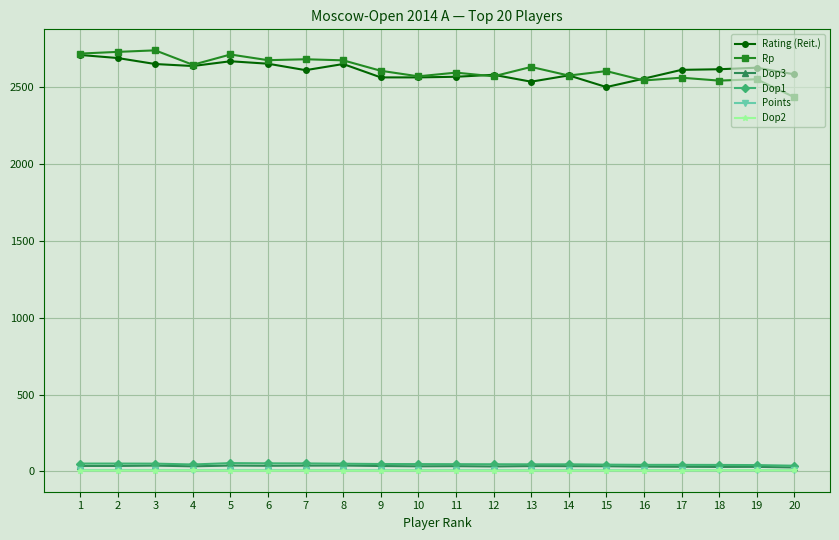

True or false: Rp has a value of 3669.5 at 10.

False